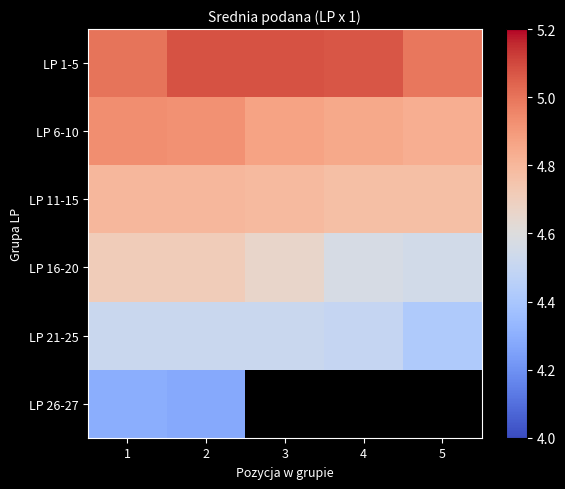

Is the value of LP 21-25 at 4 greater than the value of LP 6-10 at 3?

No